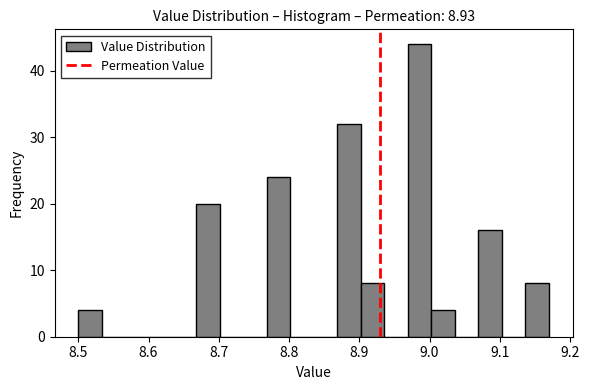

Read against the x-axis, roughly where is the centre of the tallest bar?

8.99